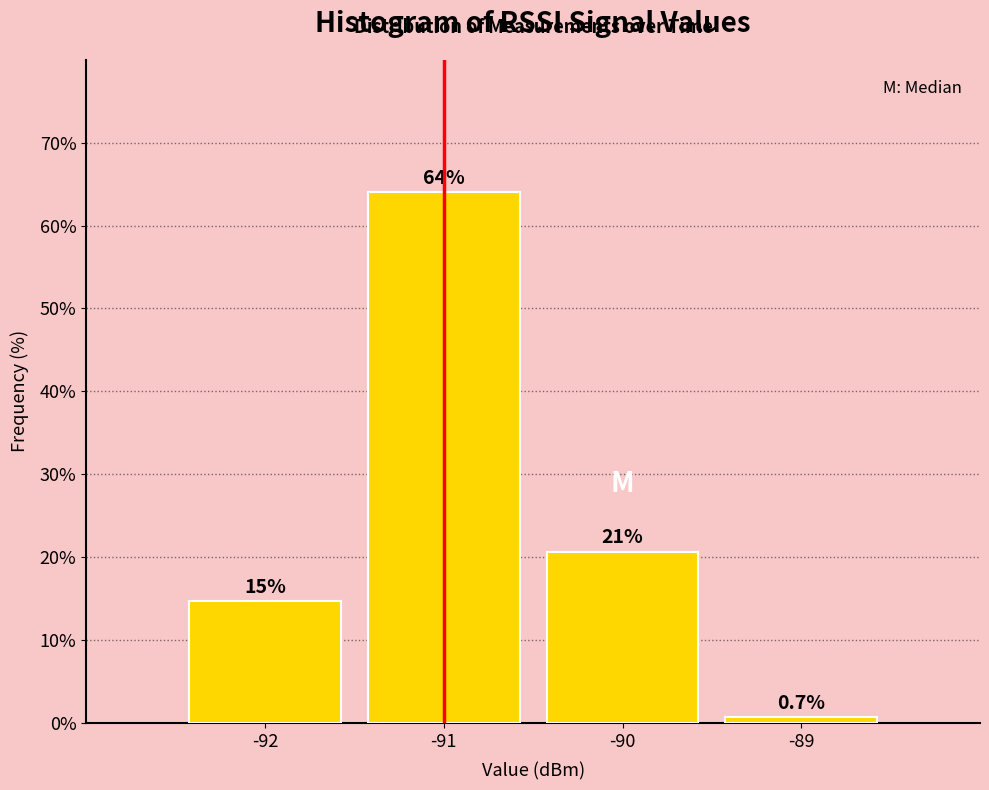

Reading right to left, transcribe all the data shown in this chart.

0.7	20.7	64.0	14.7